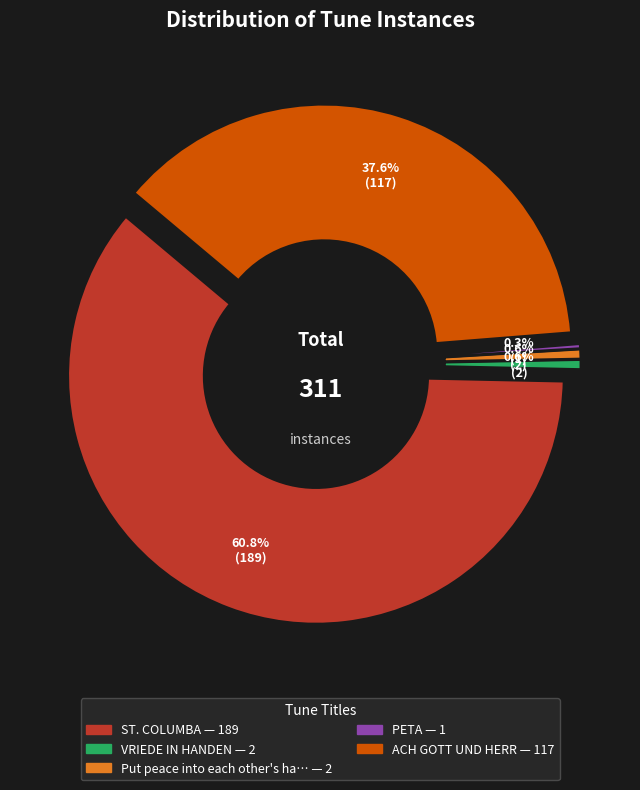

What is the total percentage of Put peace into each other's hands and VRIEDE IN HANDEN?

1.3%